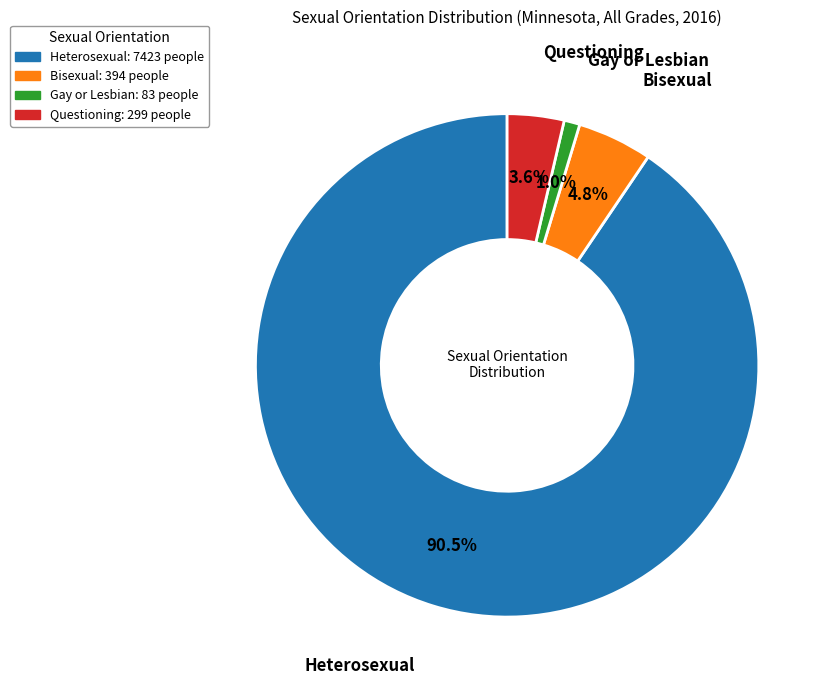

True or false: Questioning accounts for 4% of the total.

True